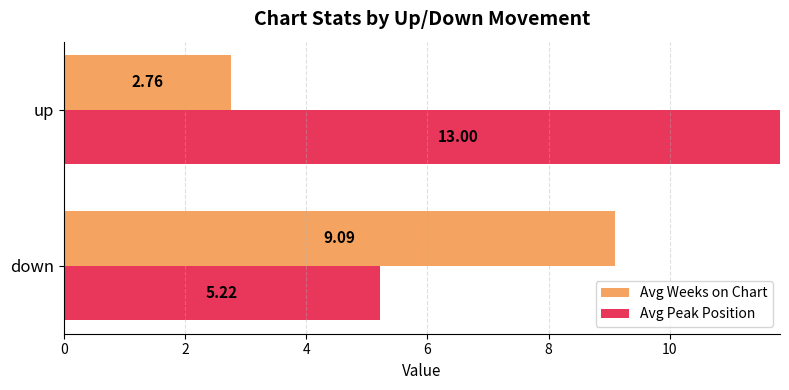

Read the Avg Weeks on Chart value at up.

2.8